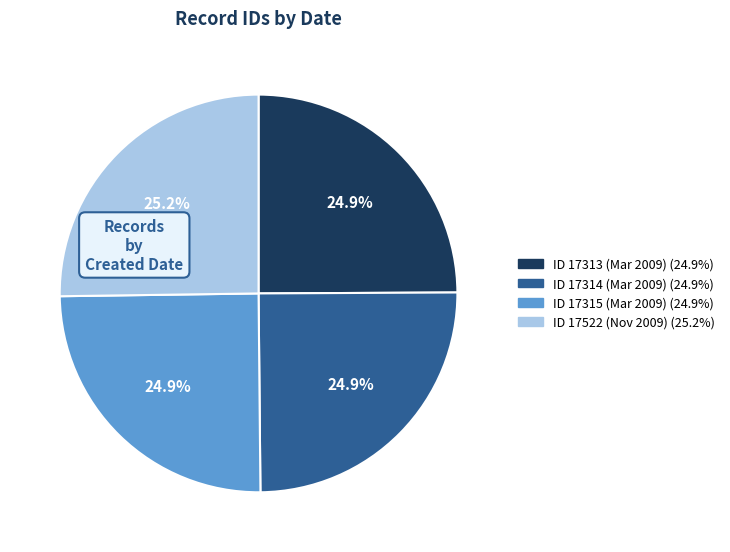

How many segments does this pie chart have?

4